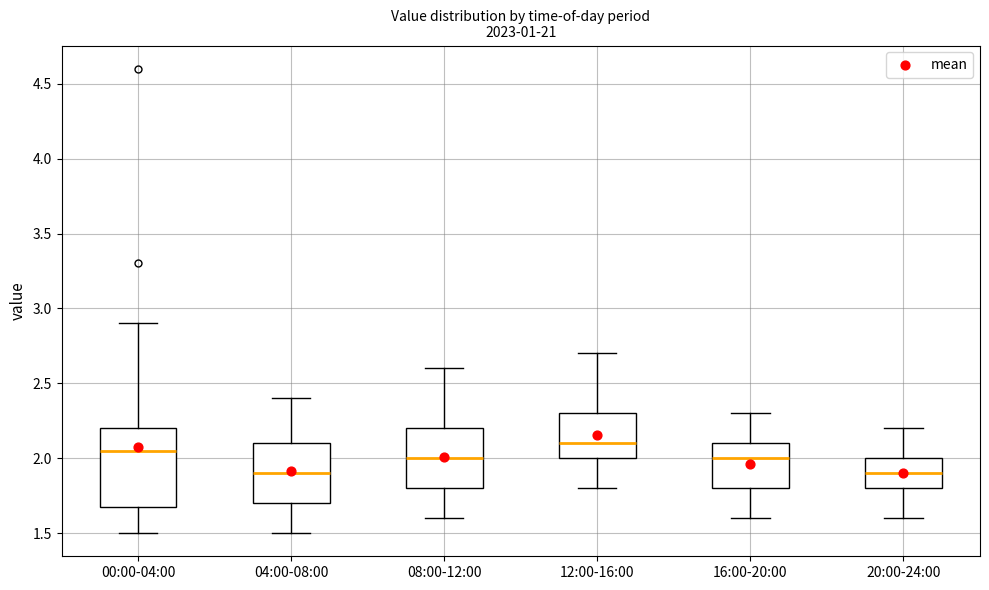

Reading left to right, read every box against the y-axis: the position of its median line, the range the box covers, and the ends of its whiskers. The values are not printed on the chart, so give them approximately, as read against the axis.

00:00-04:00: median 2.05, box 1.70 to 2.20, whiskers 1.50 to 2.90
04:00-08:00: median 1.90, box 1.70 to 2.10, whiskers 1.50 to 2.40
08:00-12:00: median 2.00, box 1.80 to 2.20, whiskers 1.60 to 2.60
12:00-16:00: median 2.10, box 2.00 to 2.30, whiskers 1.80 to 2.70
16:00-20:00: median 2.00, box 1.80 to 2.10, whiskers 1.60 to 2.30
20:00-24:00: median 1.90, box 1.80 to 2.00, whiskers 1.60 to 2.20